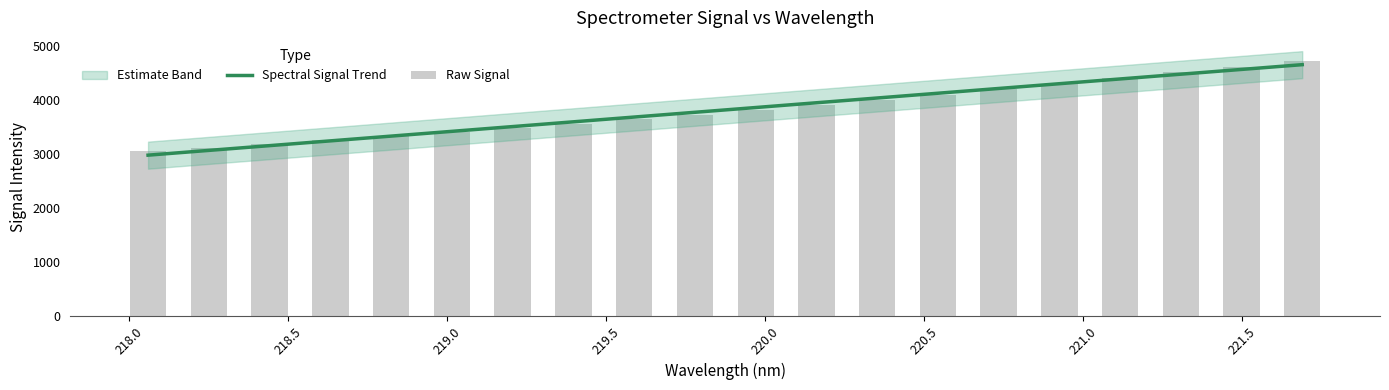

What is the approximate value of Raw Signal at 218.5?

3182.9